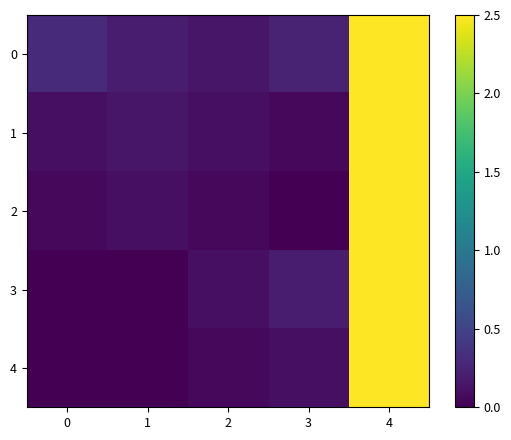

Which series has the largest range (max minus min)?

4